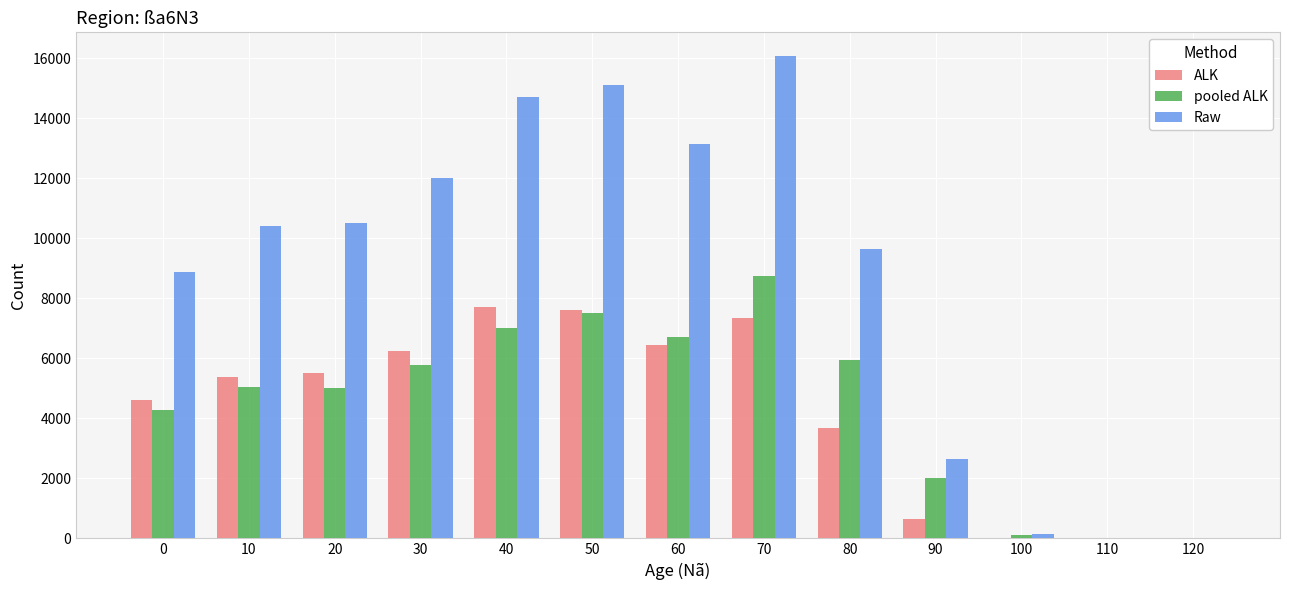

What is the difference between the pooled ALK values at 70 and 30?

2950